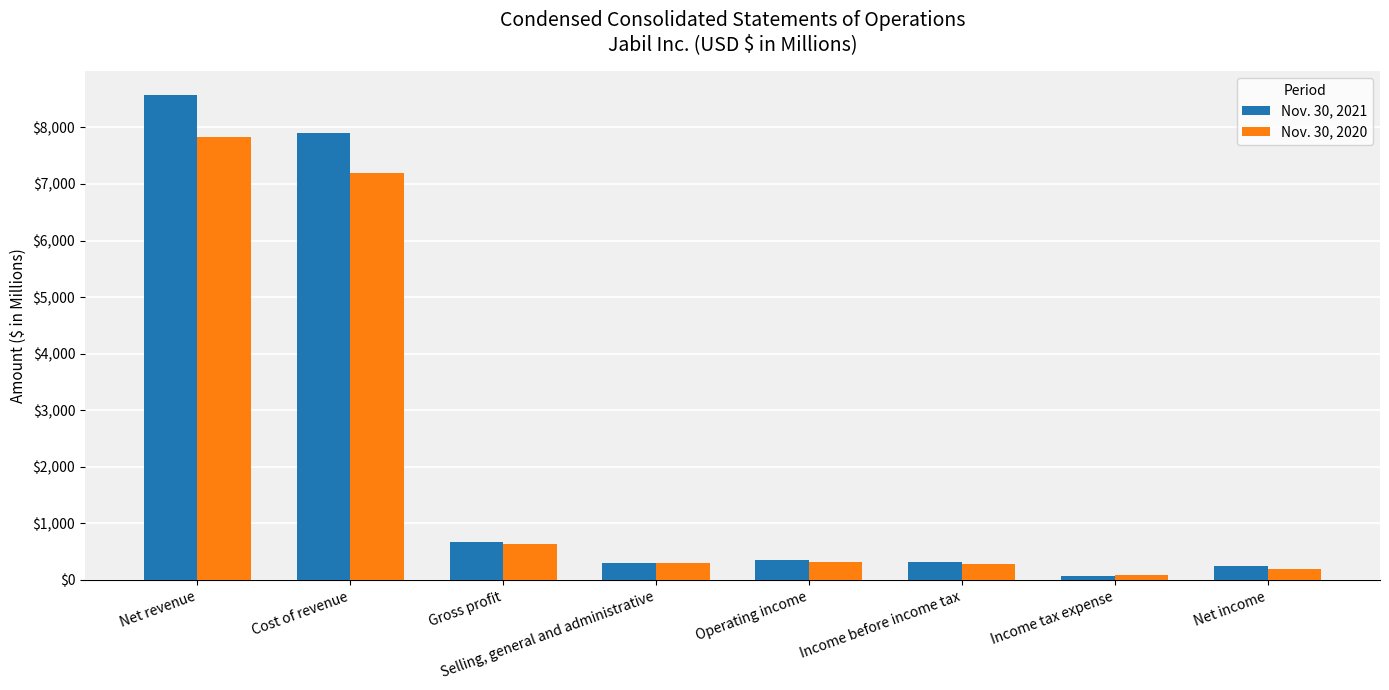

What is the average value of the Nov. 30, 2020 series?

2107